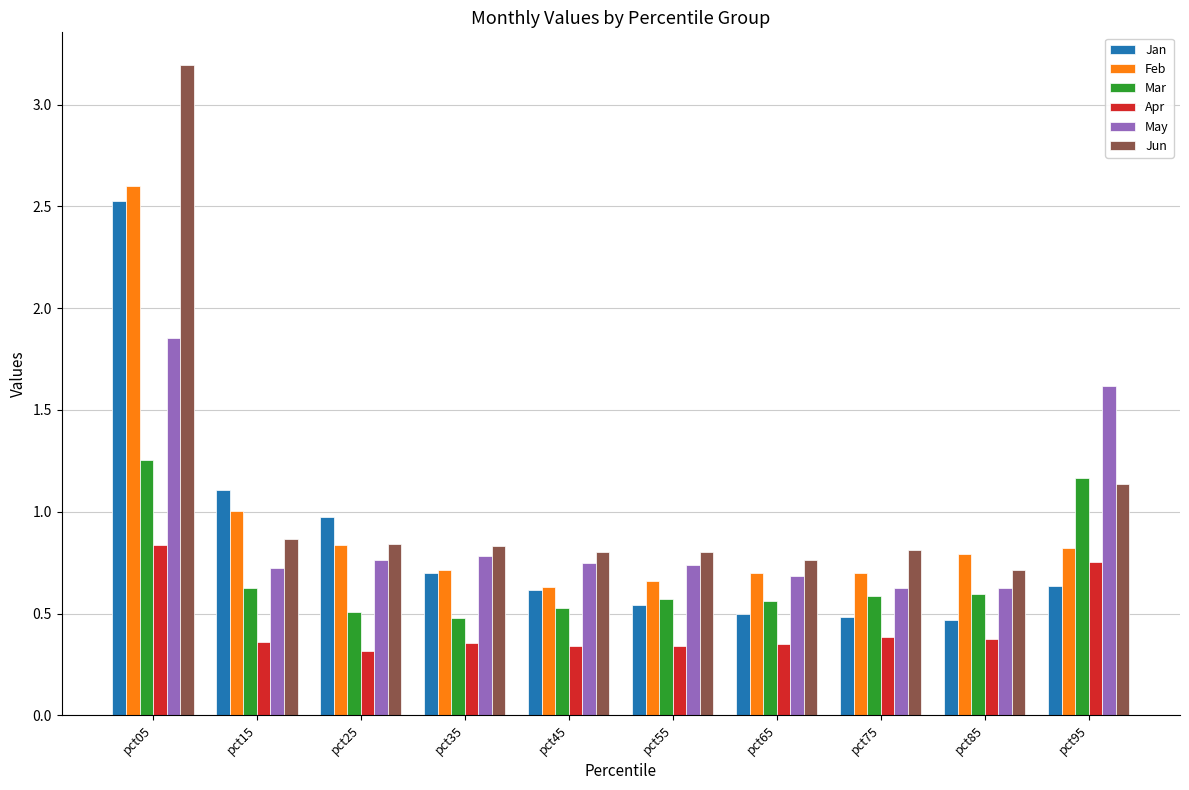

Which series changed the most between pct15 and pct65?

Jan